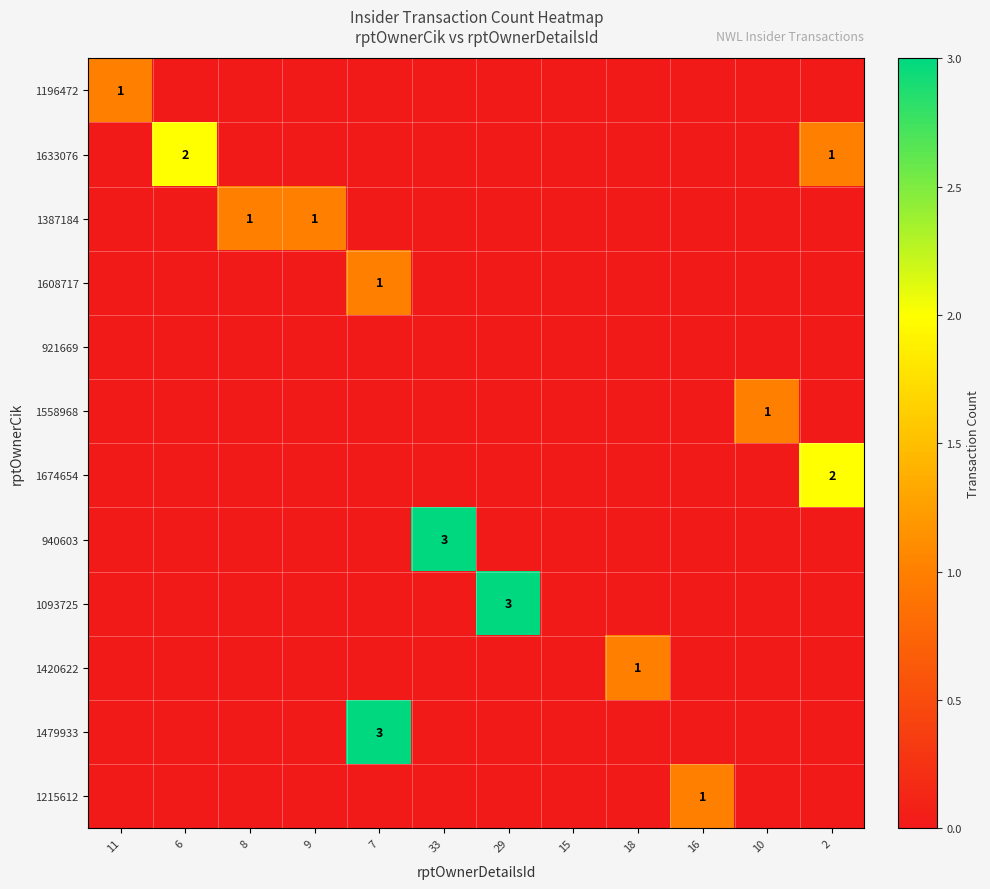

Between 11 and 15, which series saw the biggest shift?

1196472